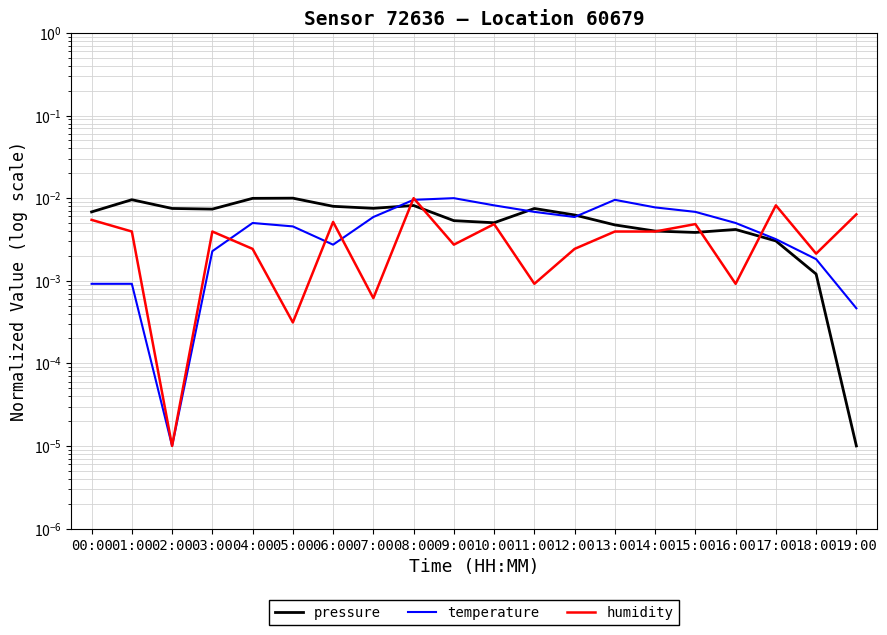

After their last crossing, which series has the higher values: temperature or humidity?

humidity